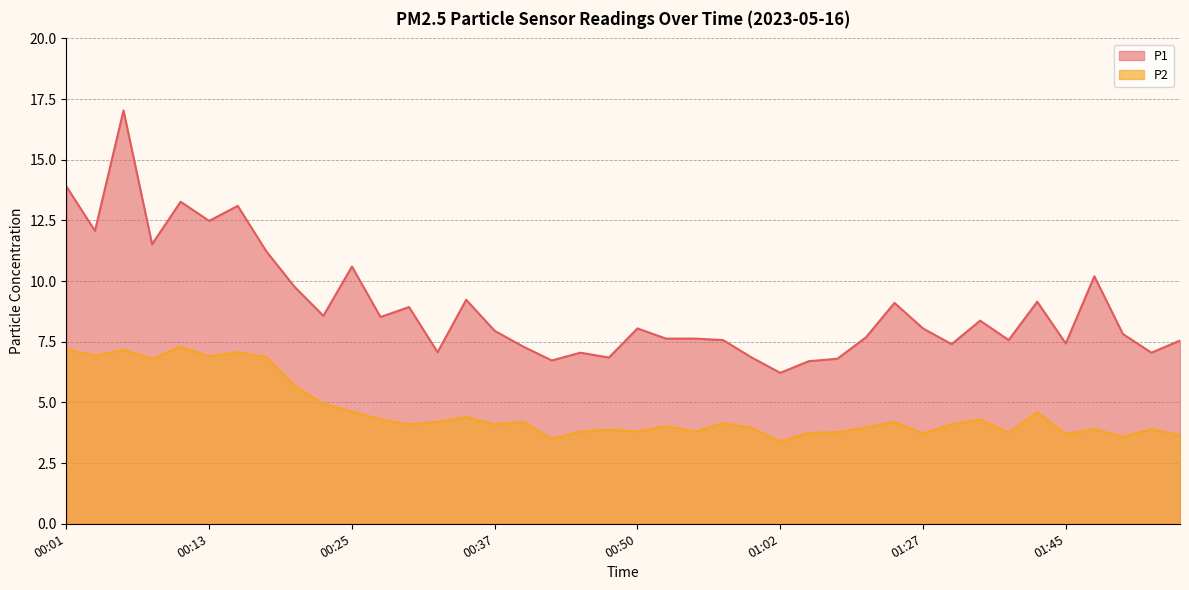

At 00:59, list the series in order from smallest to largest.

P2, P1